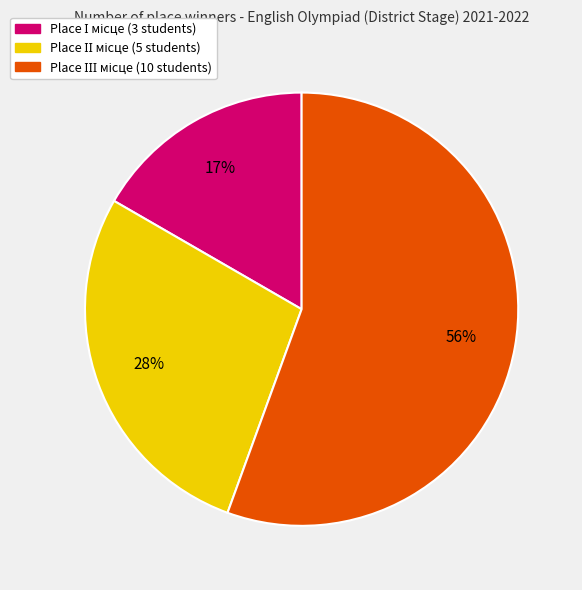

Does any single category account for the majority?

Yes